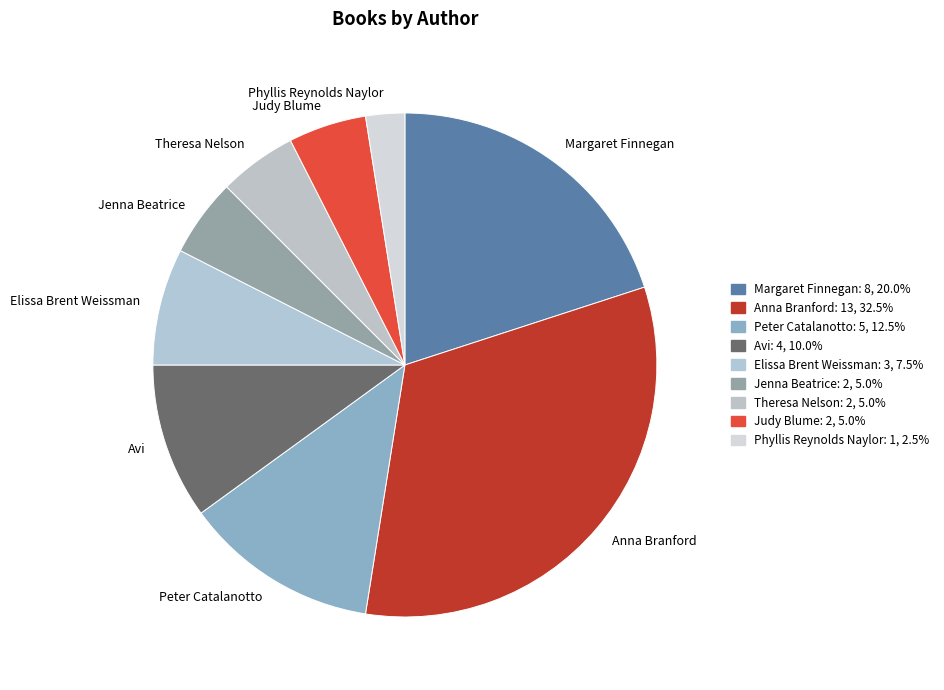

Is the sum of Theresa Nelson and Phyllis Reynolds Naylor greater than half?

No